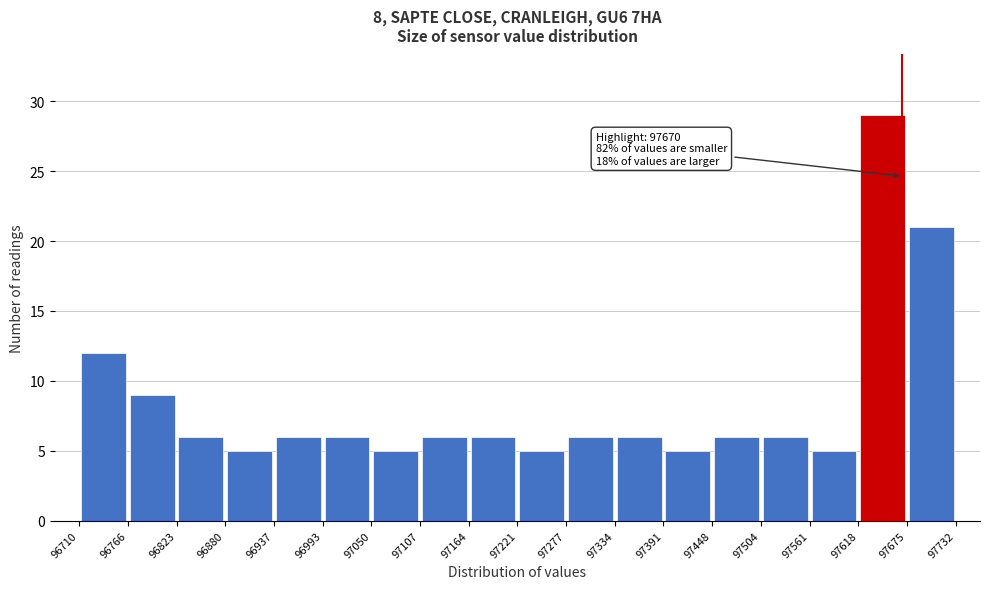

Over which range of the x-axis is the bar tallest?

97618 to 97675